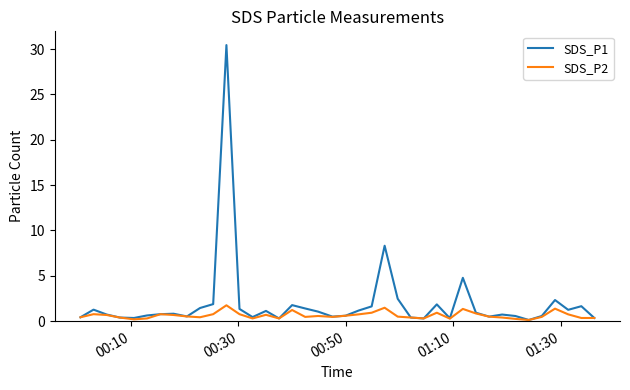

List the series in order of their overall mean, highest first.

SDS_P1, SDS_P2